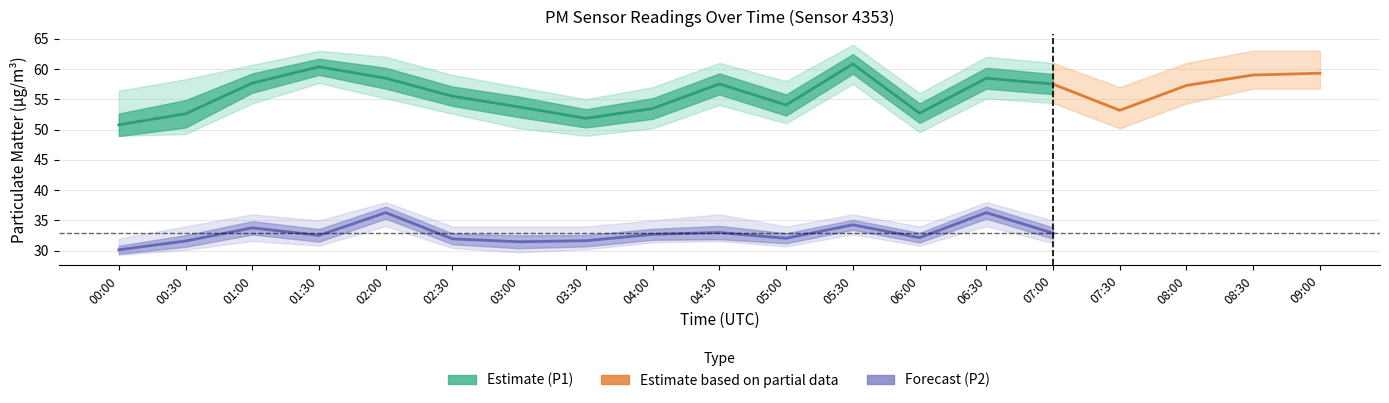

At which label does P2_upper first exceed 35?

01:00